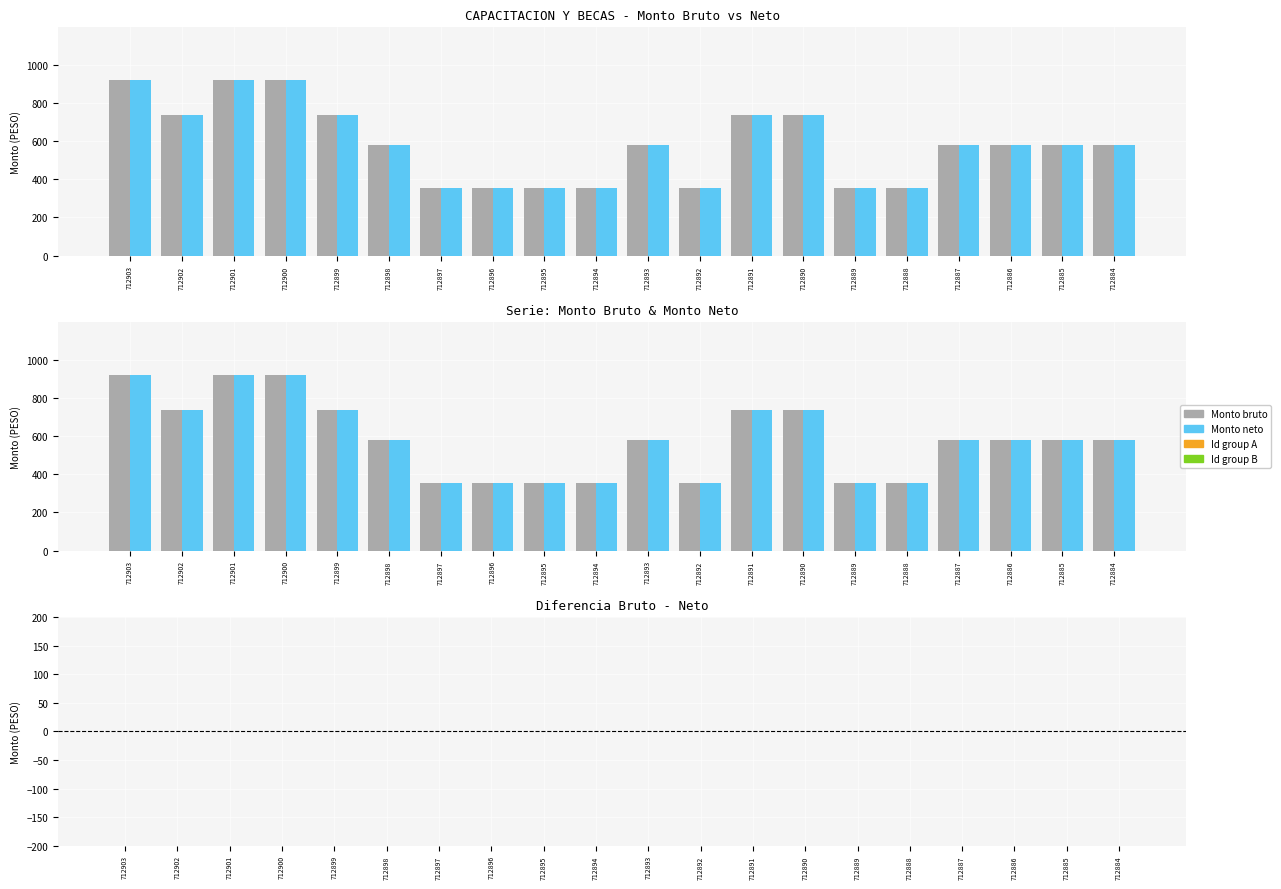

At 712901, list the series in order from largest to smallest.

Monto bruto, Monto neto, Diferencia (bruto - neto)